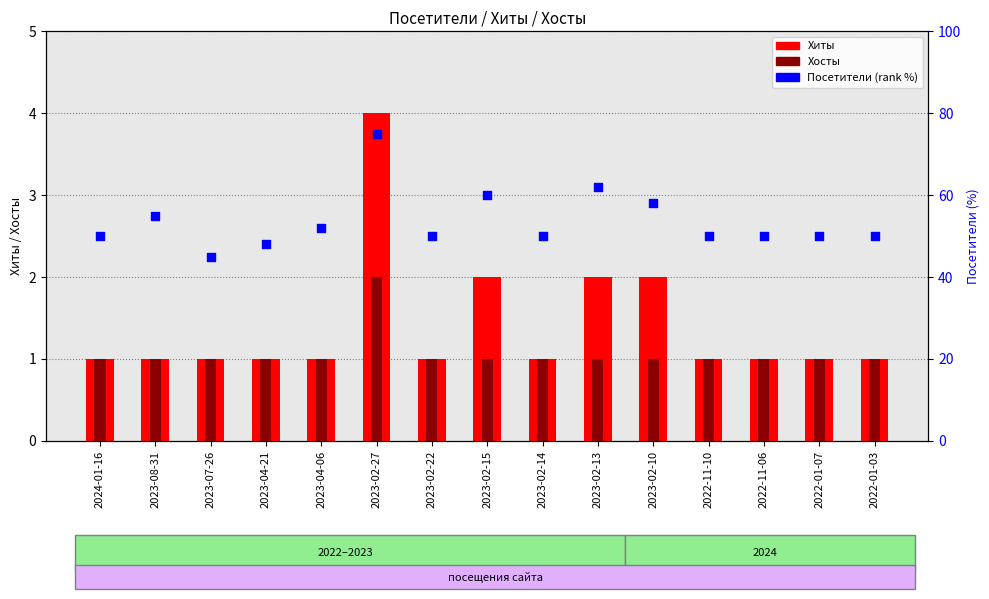

Which series reaches the maximum Y coordinate?

Посетители (percentile %)